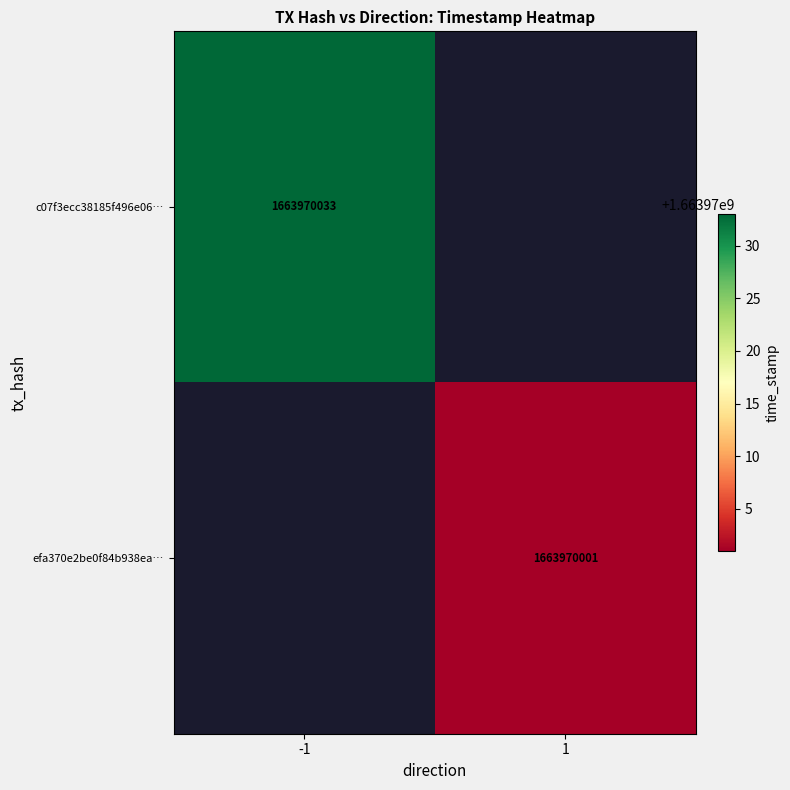

What is the highest value of the efa370e2be0f84b938eaff9ea82275461ca2d6b series?

1663970001